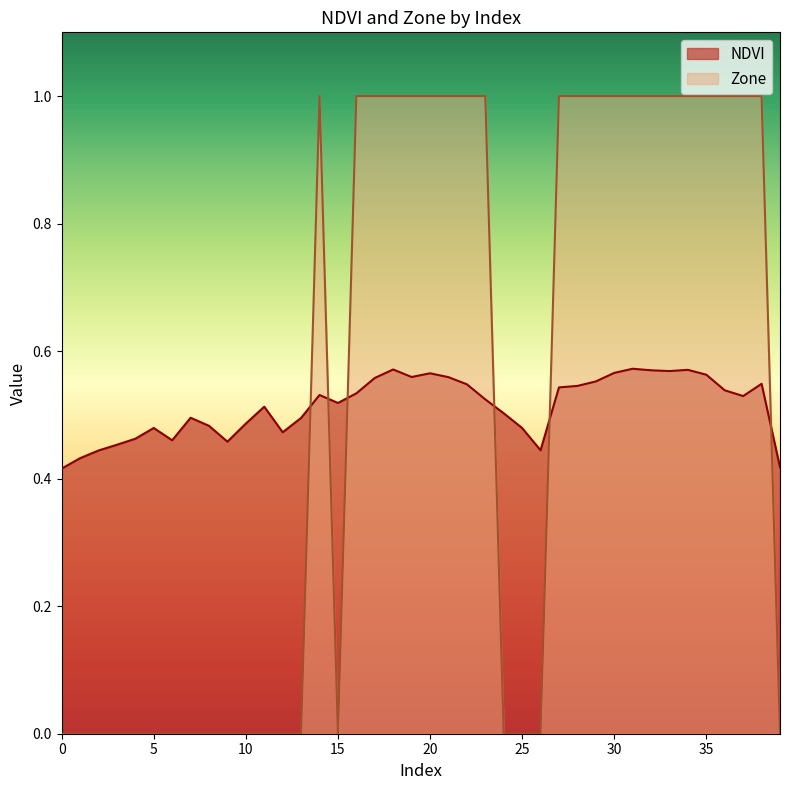

How many NDVI values are between 0 and 1?

40